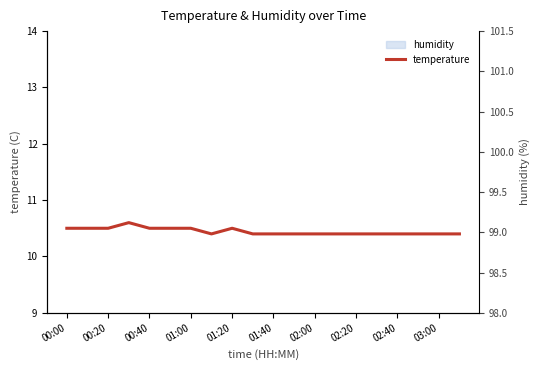

The value at 00:00 is 10.5. True or false?

True